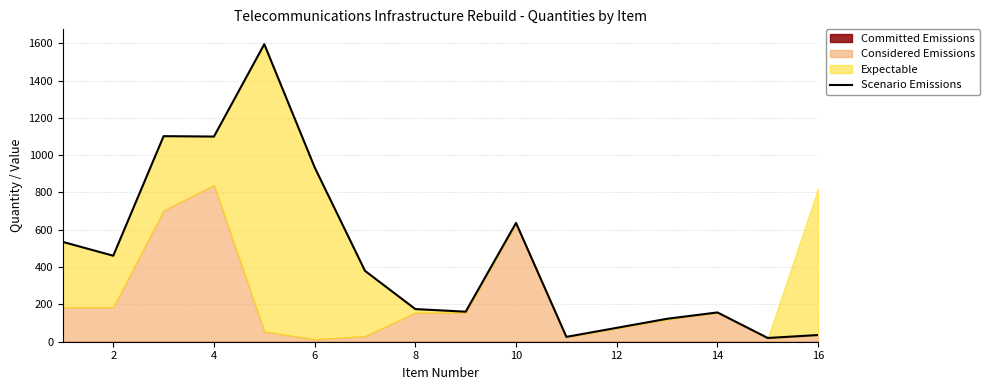

At which category does the data reach its first local valley?

2